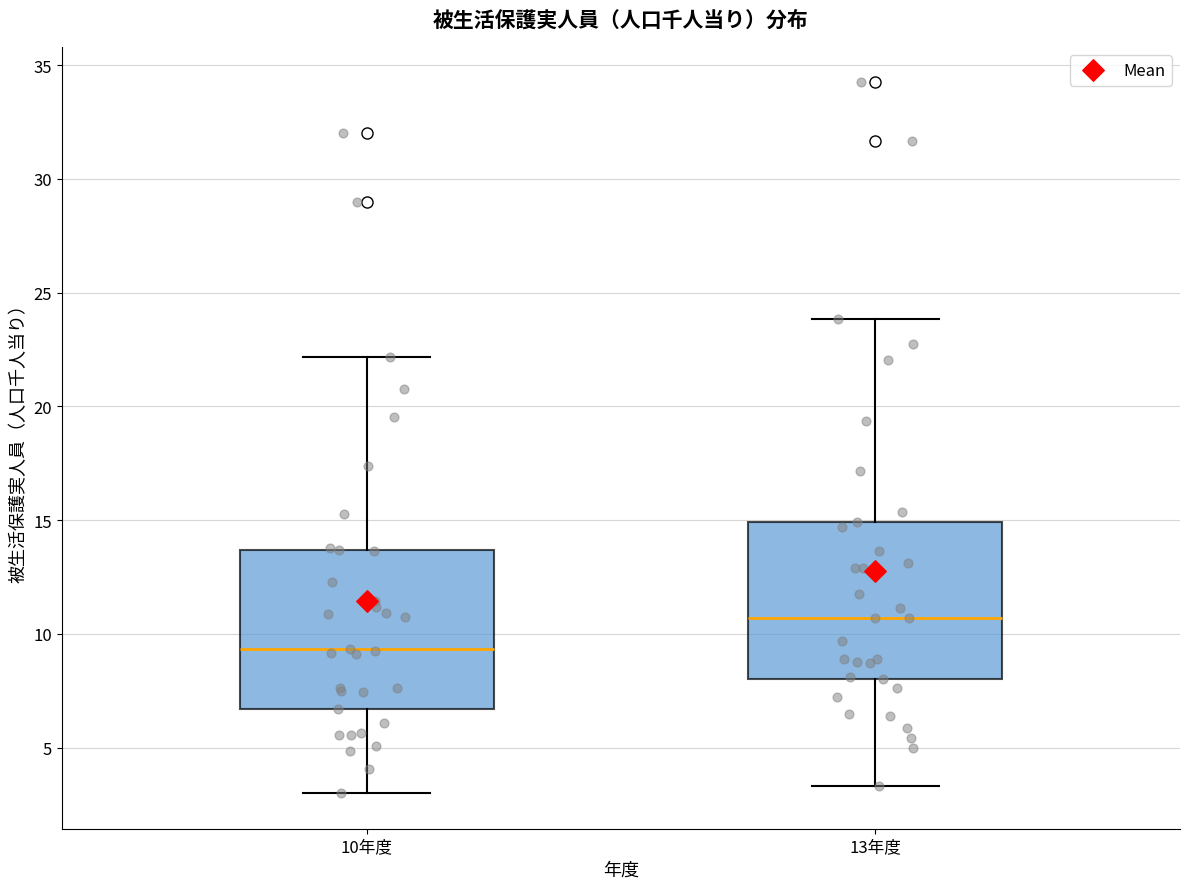

Which box's median line is the highest?

13年度